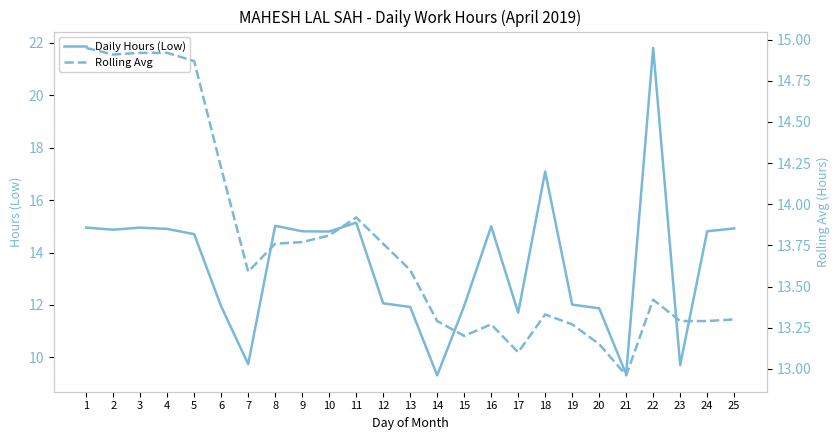

True or false: Daily Hours (Low) has more than 0 points higher than both neighbors.

True